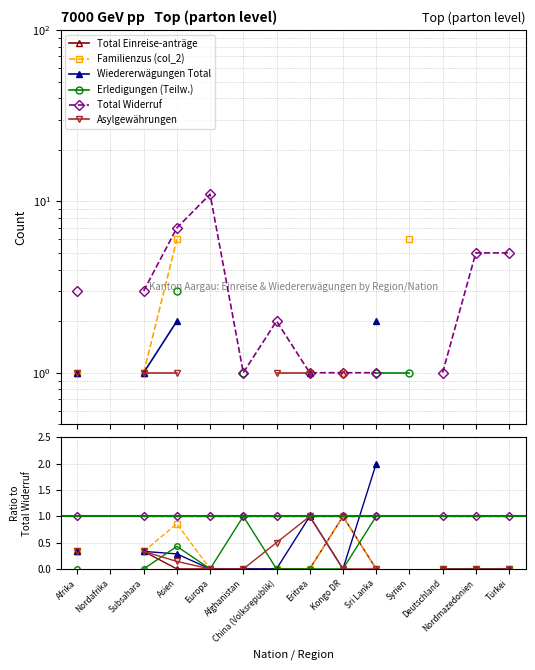

Does the chart display data point markers on the line(s)?

Yes